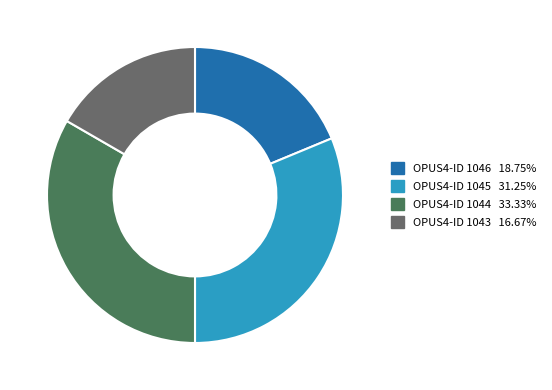

Is there a majority slice in this chart?

No